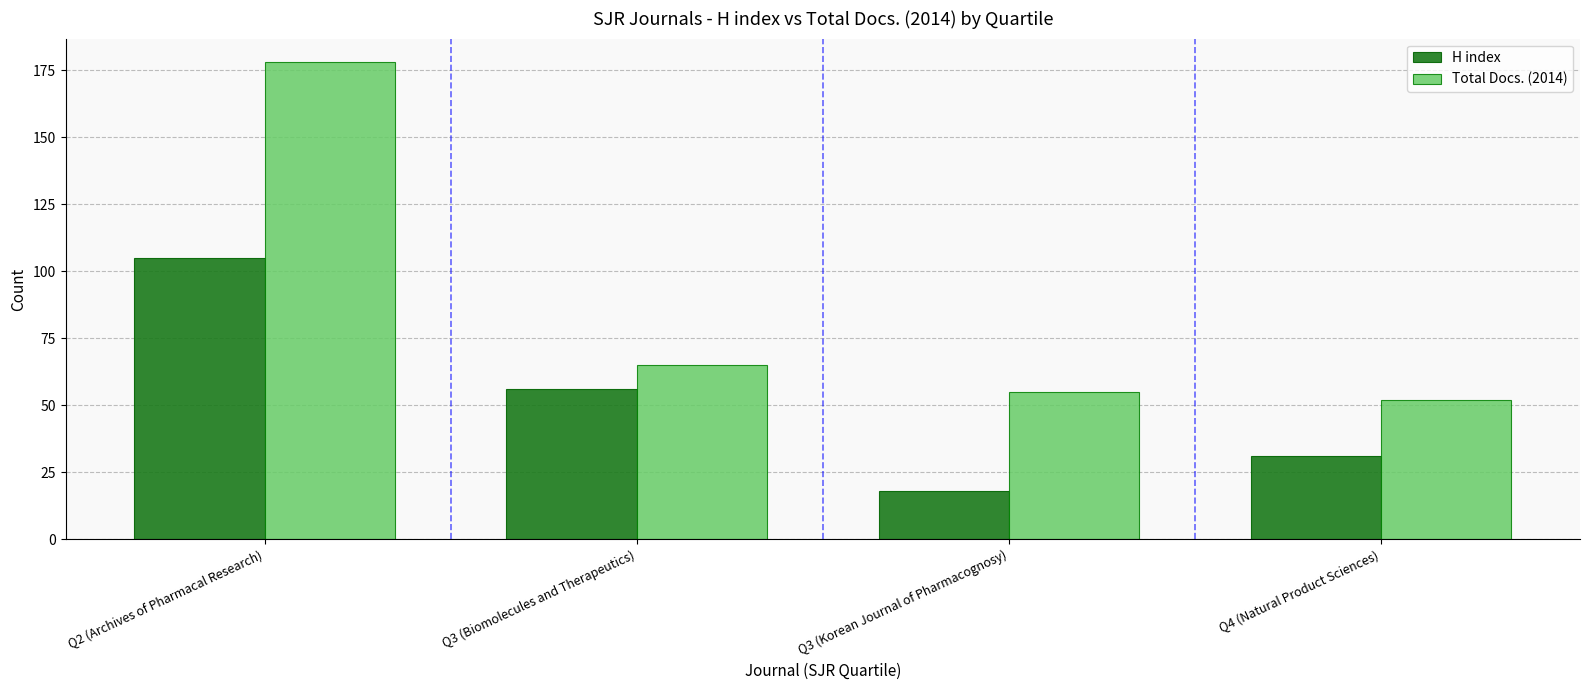

What is the sum of all H index values?

210